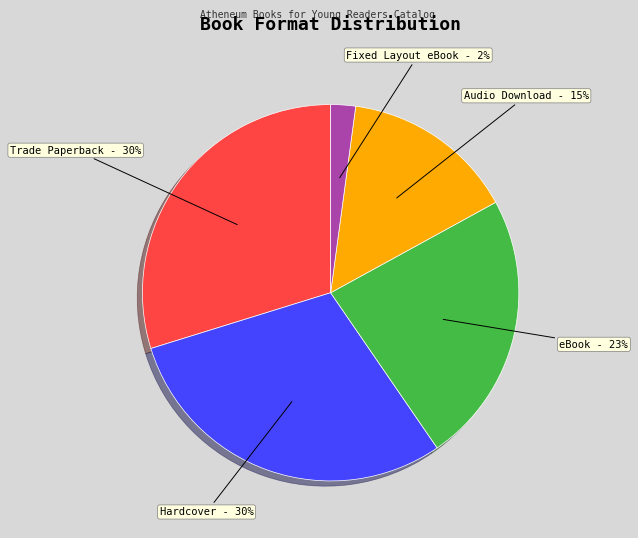

What percentage is the Hardcover slice, to the nearest percent?

30%